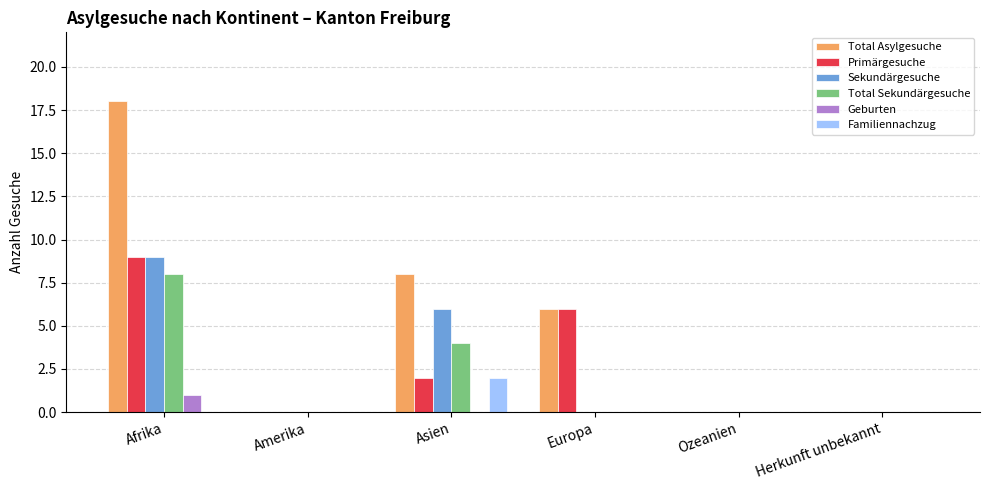

What is the sum of the Sekundärgesuche values at Europa and Afrika?

9